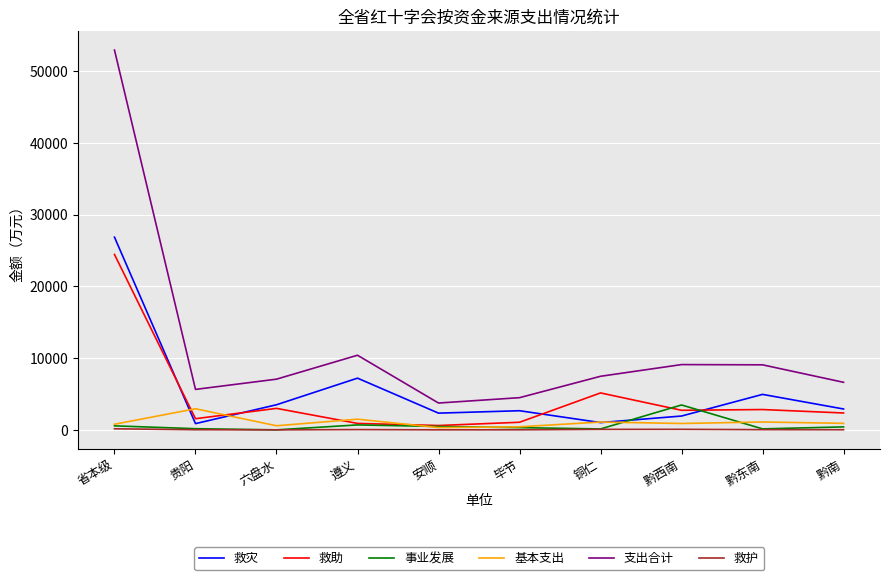

Which series has the widest spread of values?

支出合计